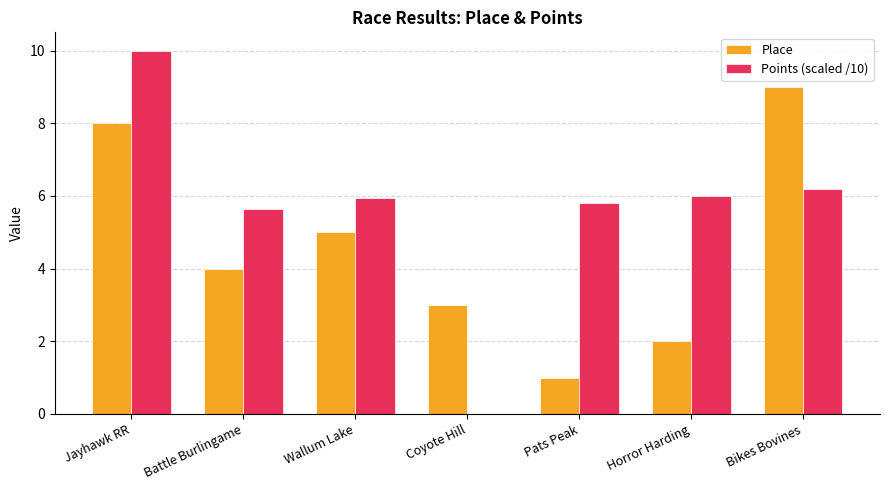

Is it true that Points (scaled /10) equals 10.0 at Jayhawk RR?

True